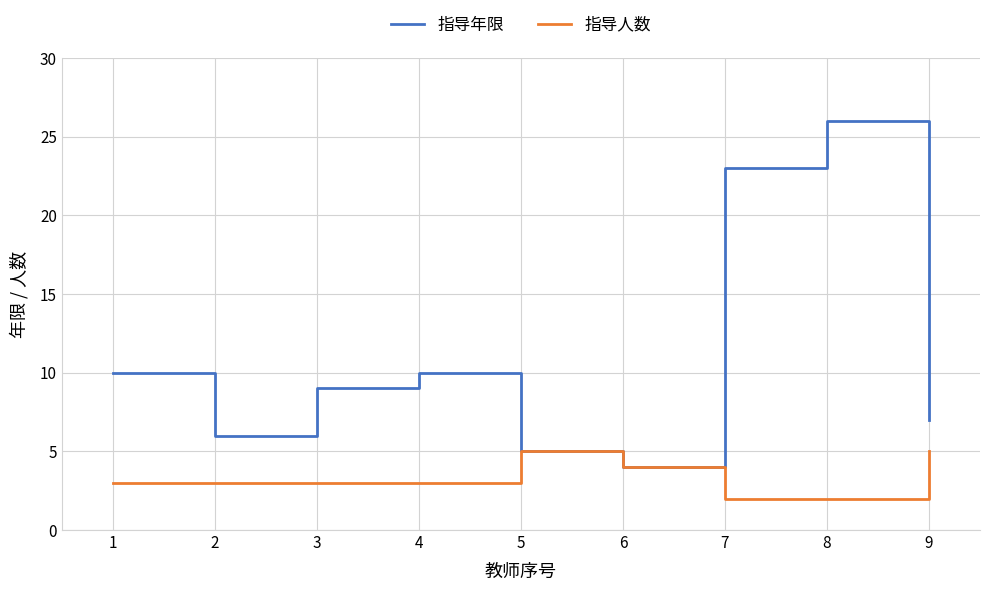

List the series in order of their peak value, lowest first.

指导人数, 指导年限